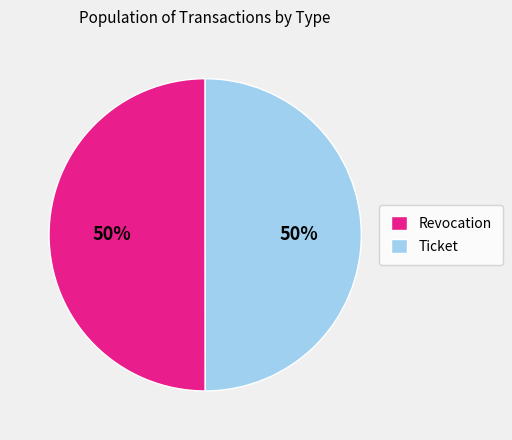

How many slices are in this pie chart?

2